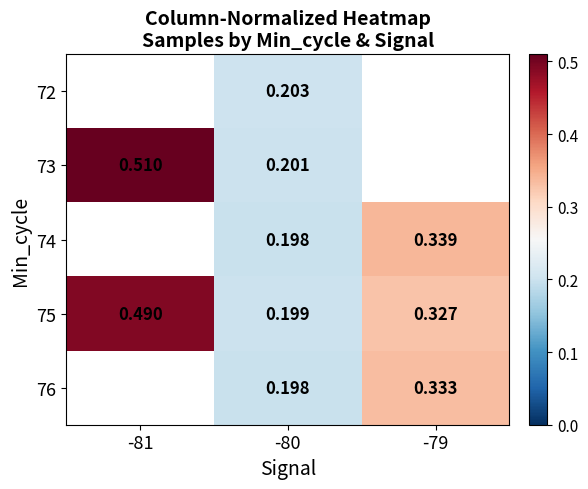

How many data points in 76 are above 0?

2